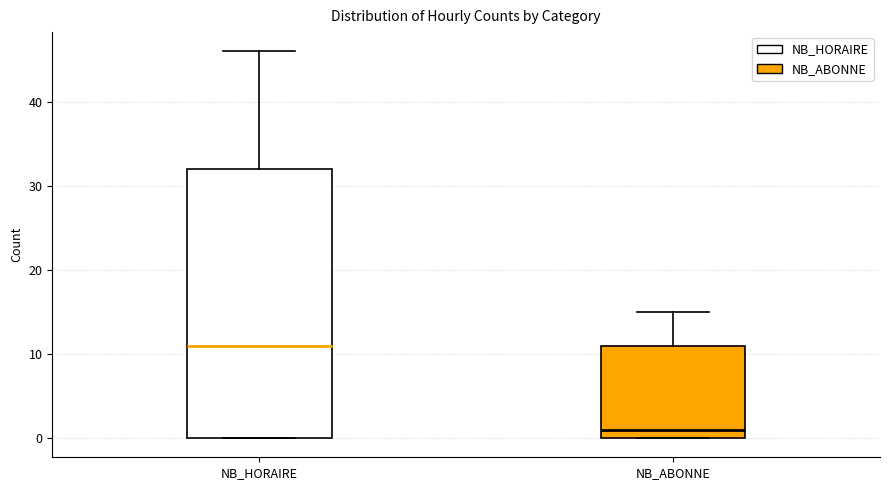

Reading left to right, read every box against the y-axis: the position of its median line, the range the box covers, and the ends of its whiskers. The values are not printed on the chart, so give them approximately, as read against the axis.

NB_HORAIRE: median 11, box 0 to 32, whiskers 0 to 46
NB_ABONNE: median 1, box 0 to 11, whiskers 0 to 15